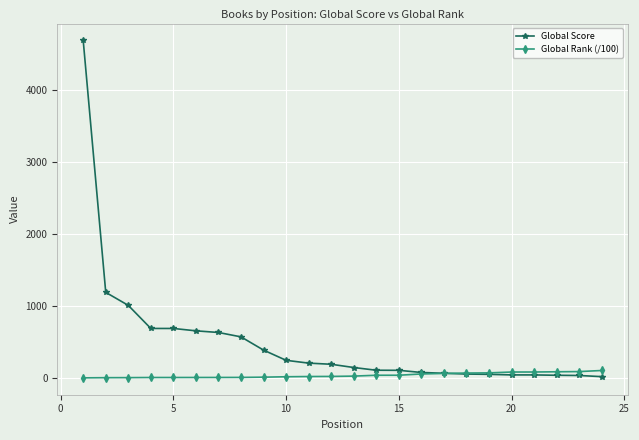

What is the value of the Global Score point at the 11th from the left?

205.0